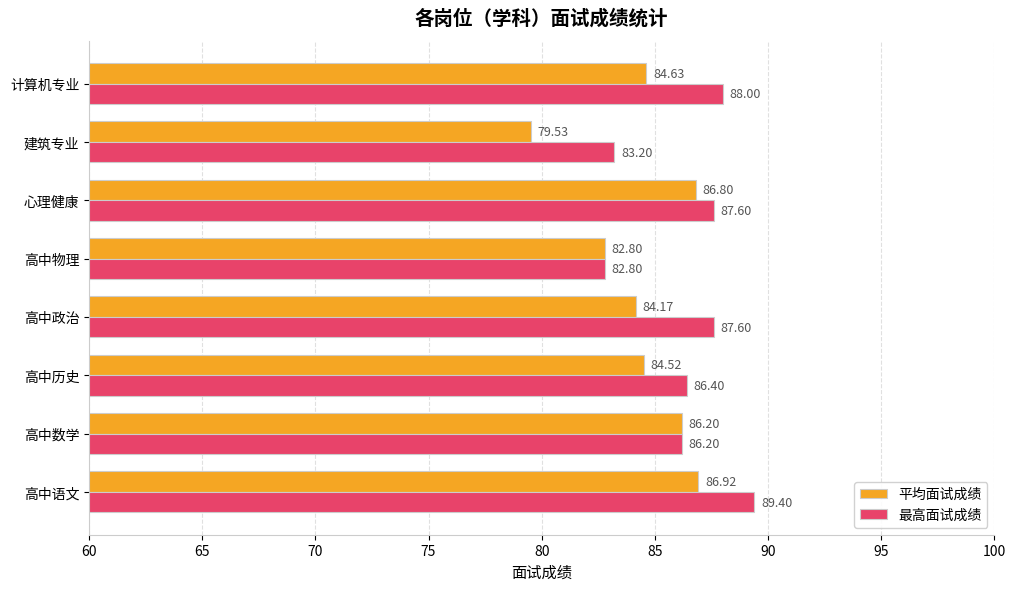

At which label does 最高面试成绩 reach its peak?

高中语文